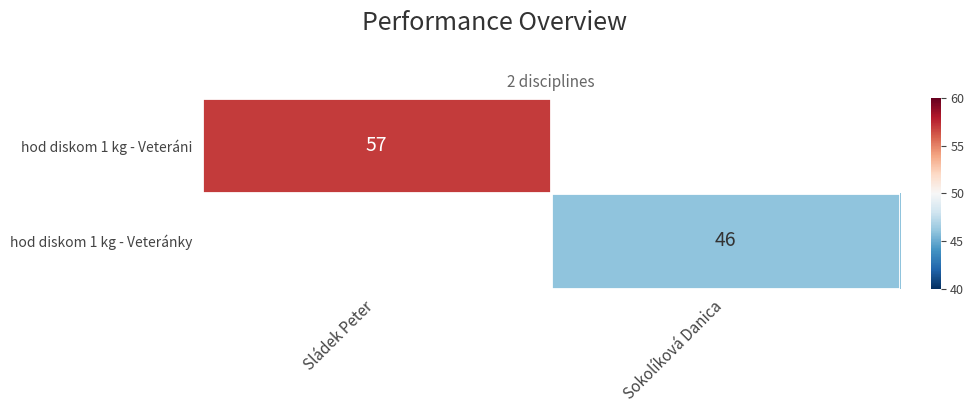

What is the smallest value displayed?

46.0